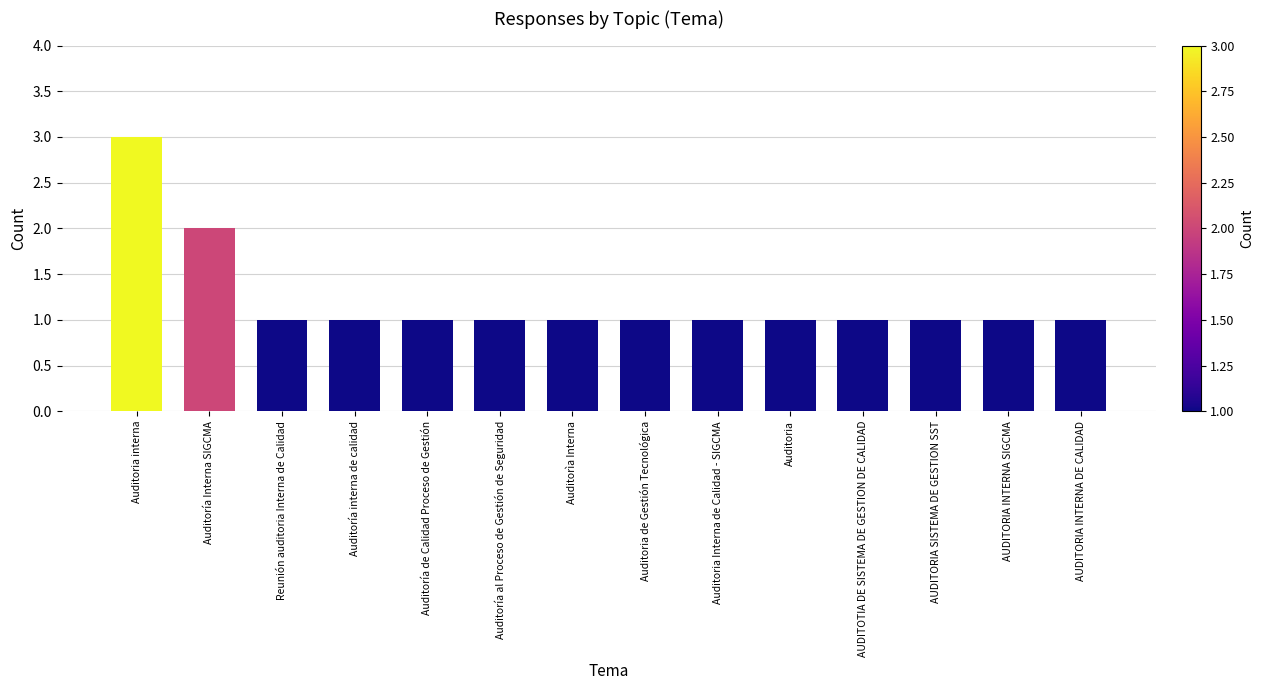

Which category has the highest value across all series?

Auditoria interna